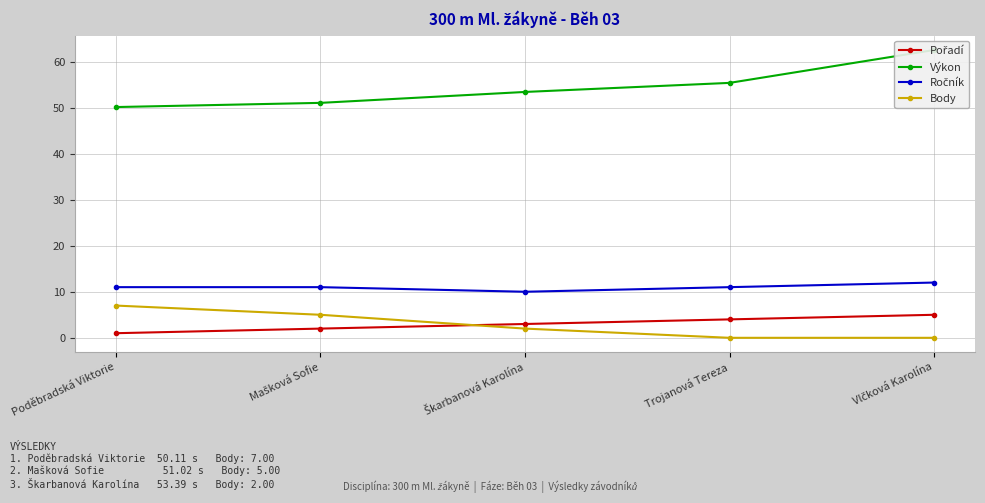

What is the difference between the highest and lowest values at Mašková Sofie?

49.0